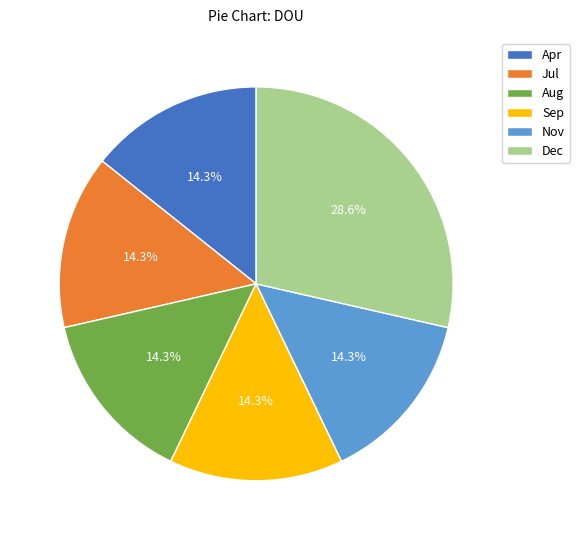

Do Nov and Jul together represent more than half of the pie?

No